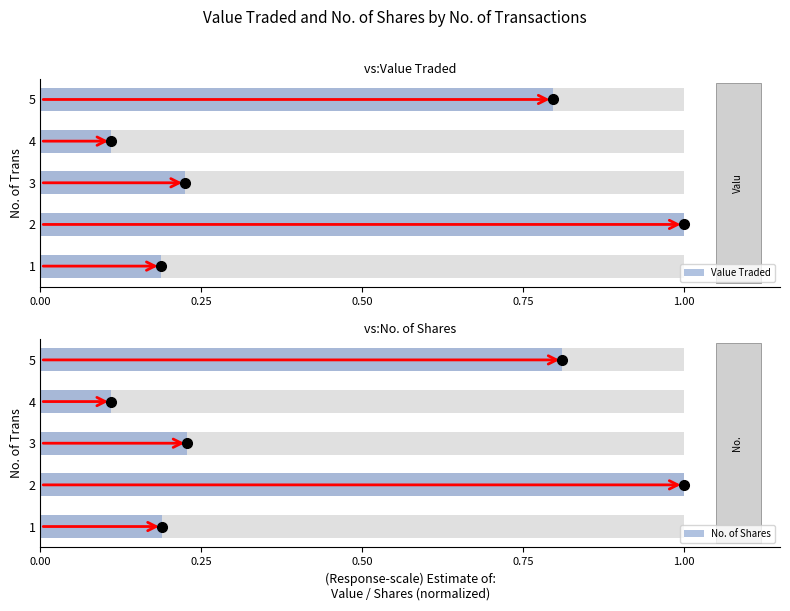

At 2, list the series in order from smallest to largest.

Value Traded, No. of Shares